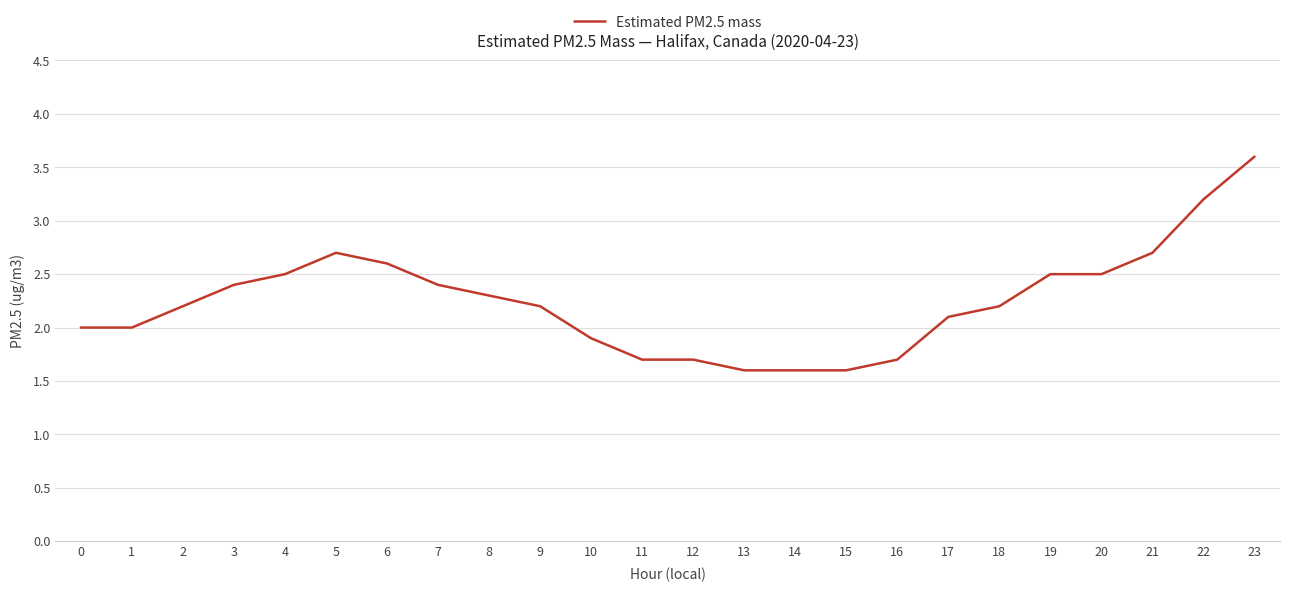

What is the approximate value at 17?

2.1